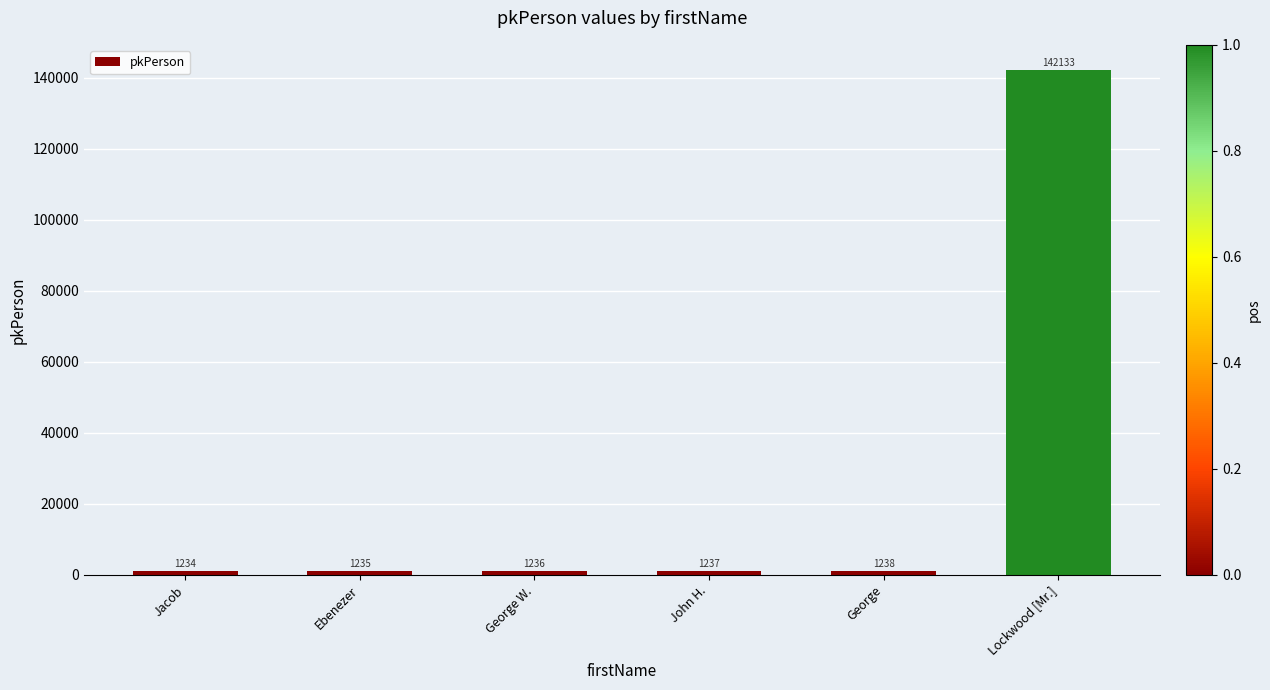

Does the chart contain stacked bars?

No